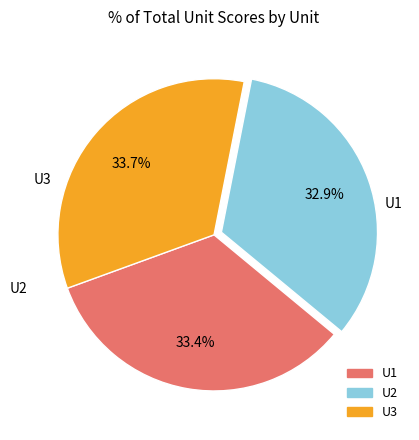

Does any single category account for the majority?

No